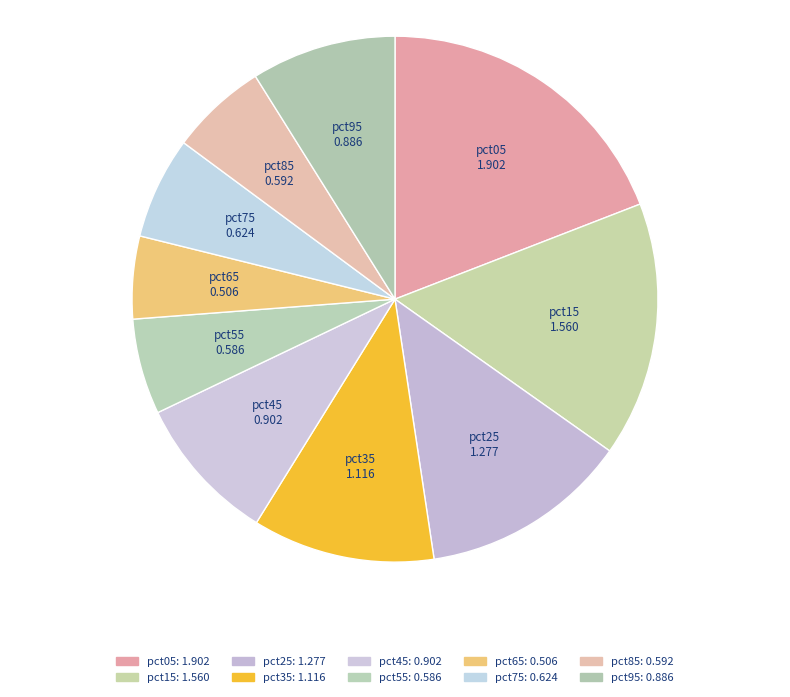

Do pct65 and pct05 together represent more than half of the pie?

No